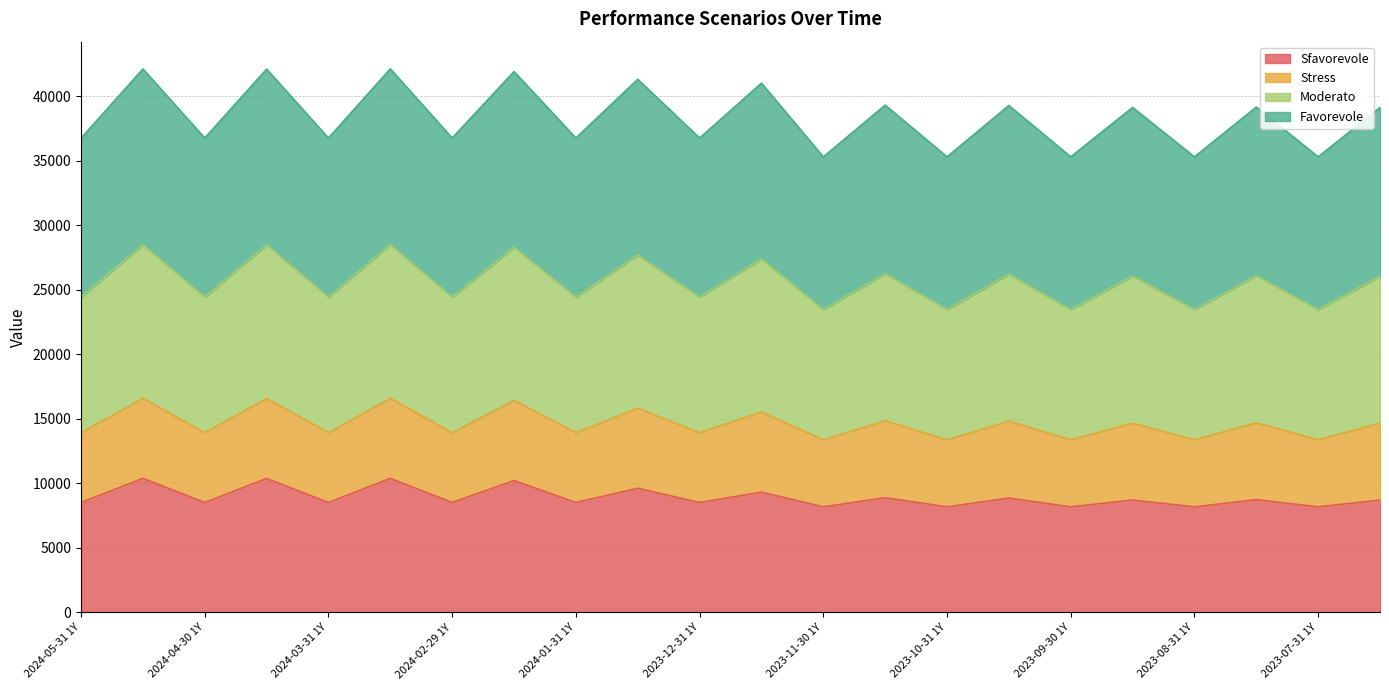

How many interior local peaks does the Sfavorevole series have?

10